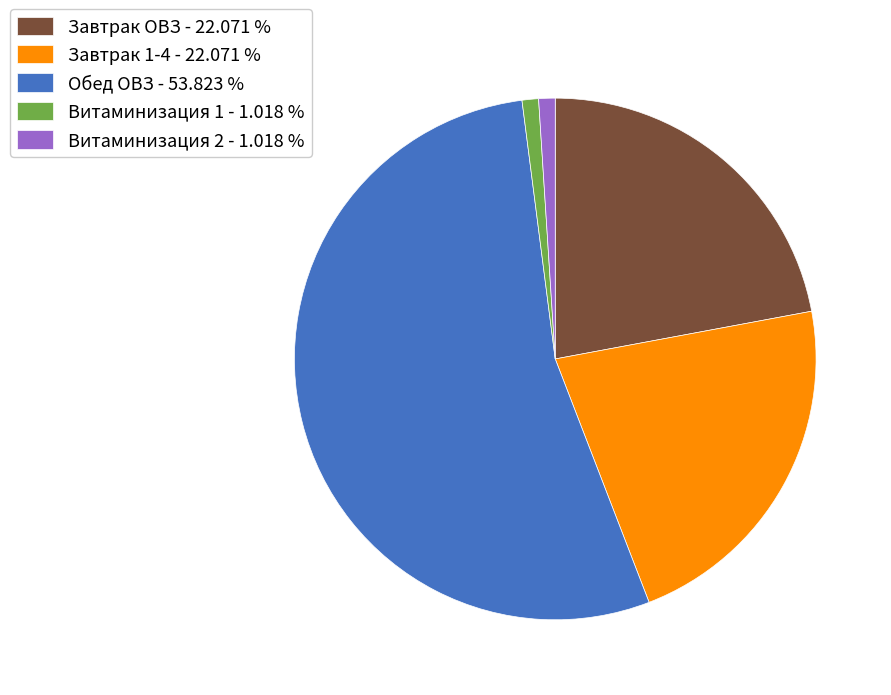

Which category accounts for the majority?

Обед ОВЗ - 53.823 %